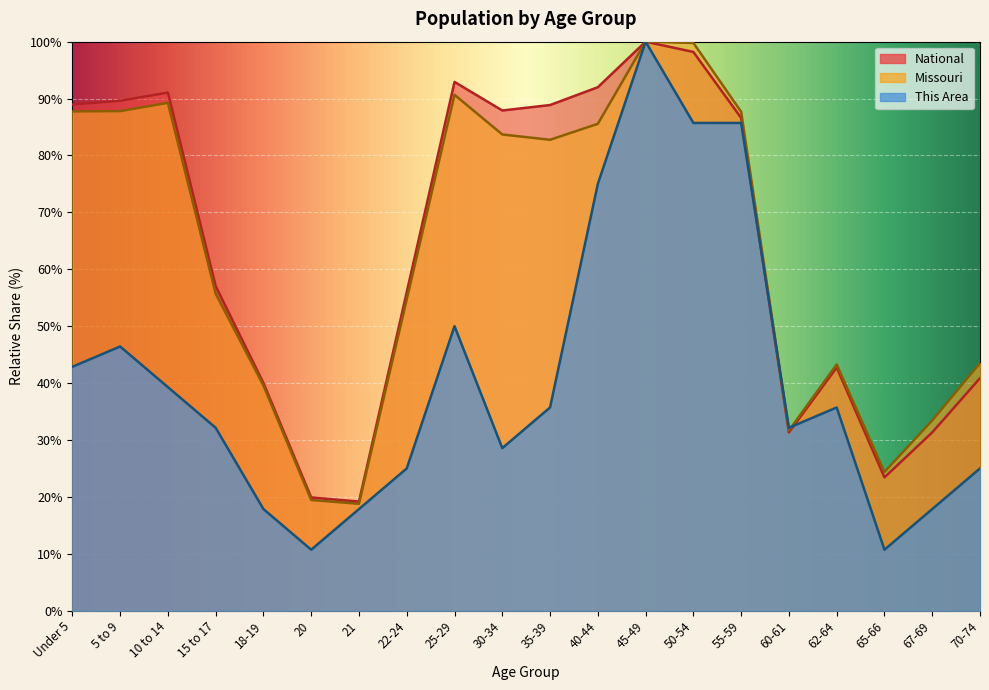

What is the sum of all National values?

1277.9